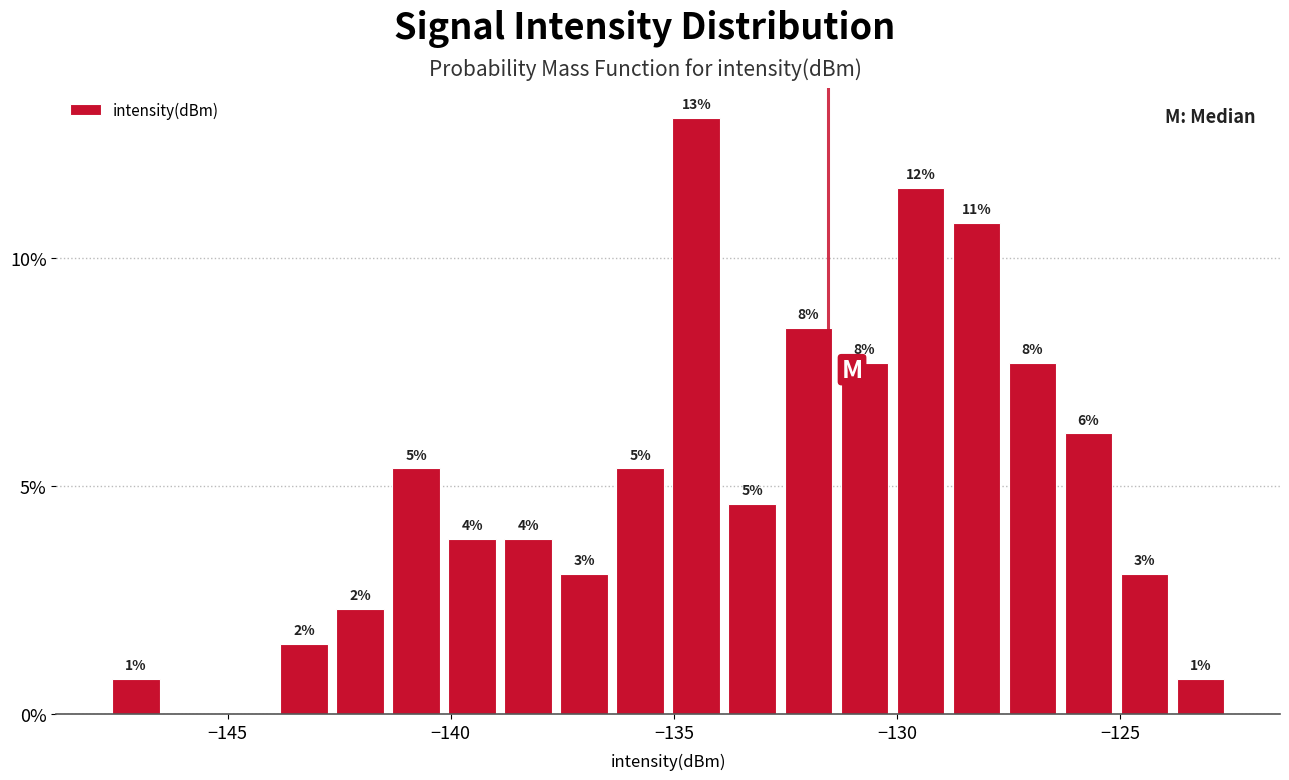

Read against the x-axis, roughly where is the centre of the tallest bar?

-134.5